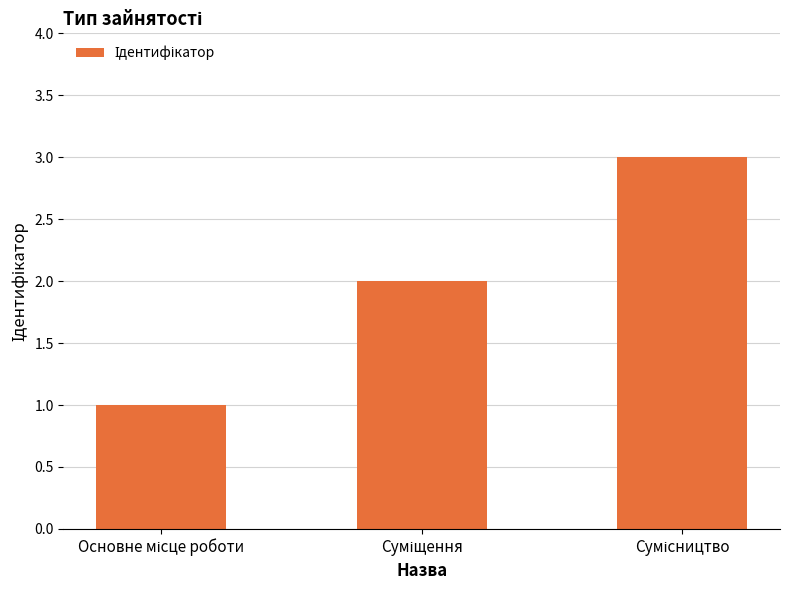

Does the chart contain stacked bars?

No